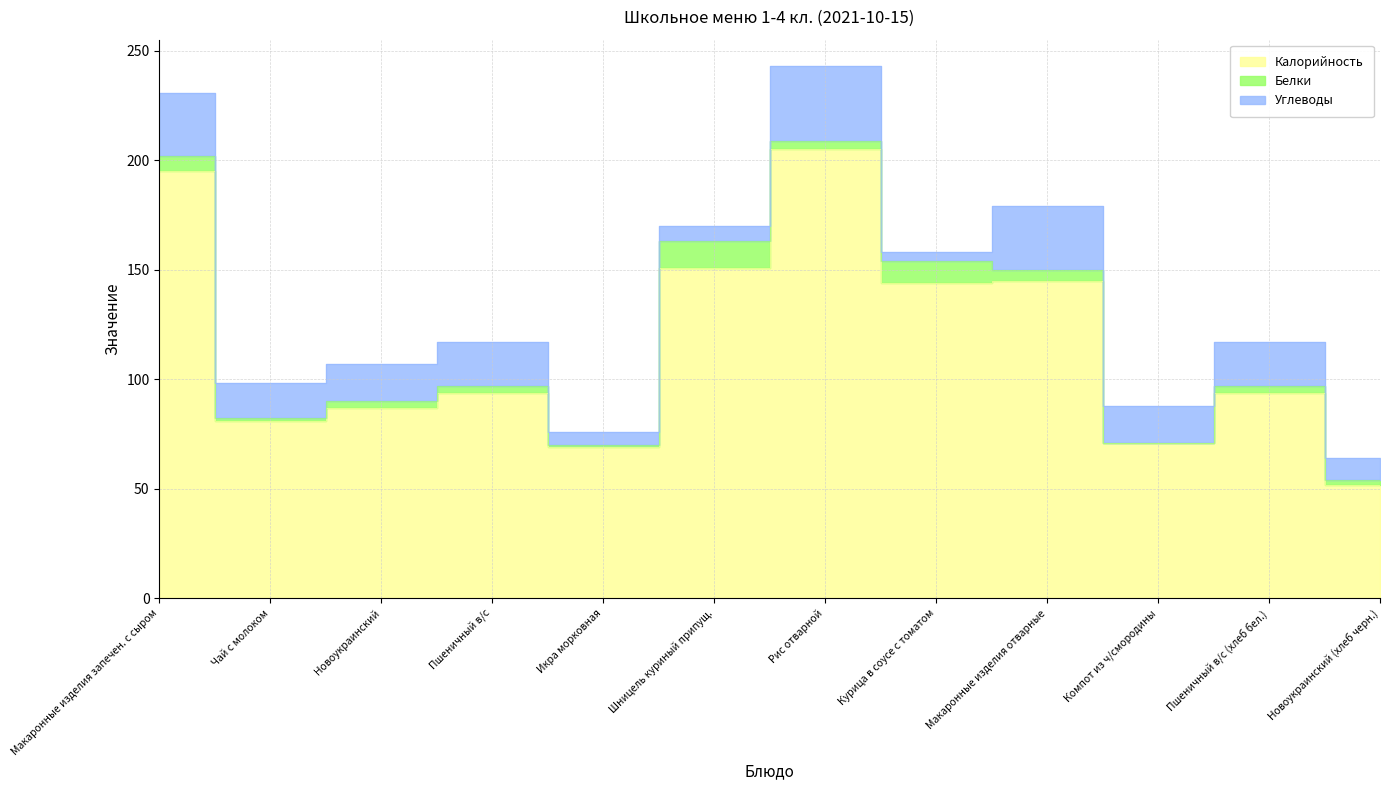

What is the label of the 3rd point from the left?

Новоукраинский